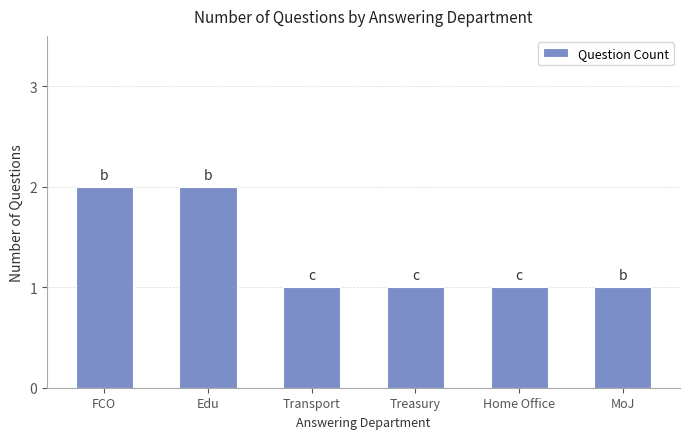

What is the change in value from Edu to Home Office?

-1